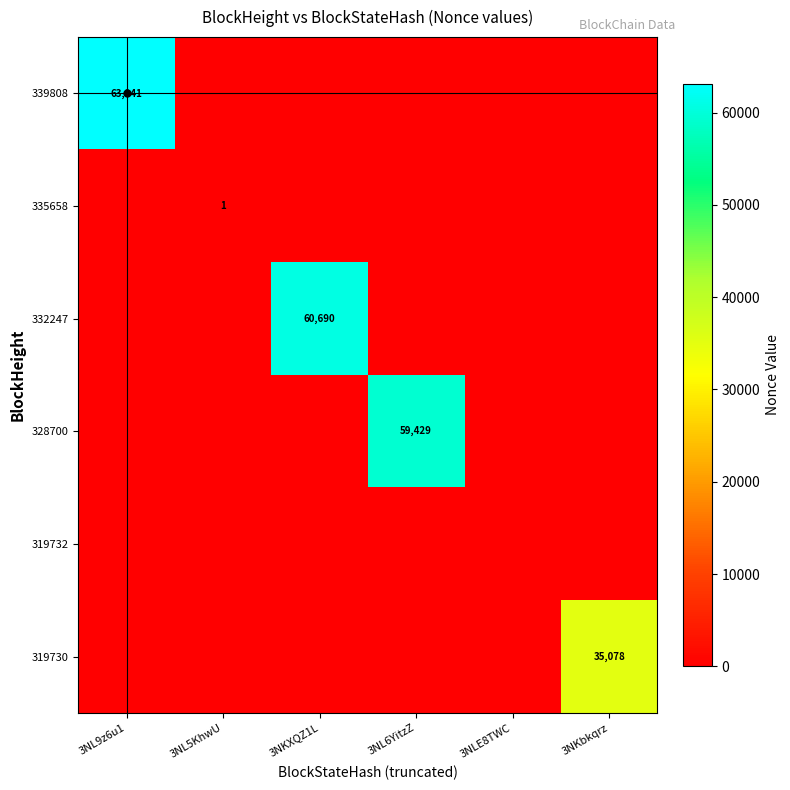

At which category is the sum across all series the highest?

3NL9z6u1